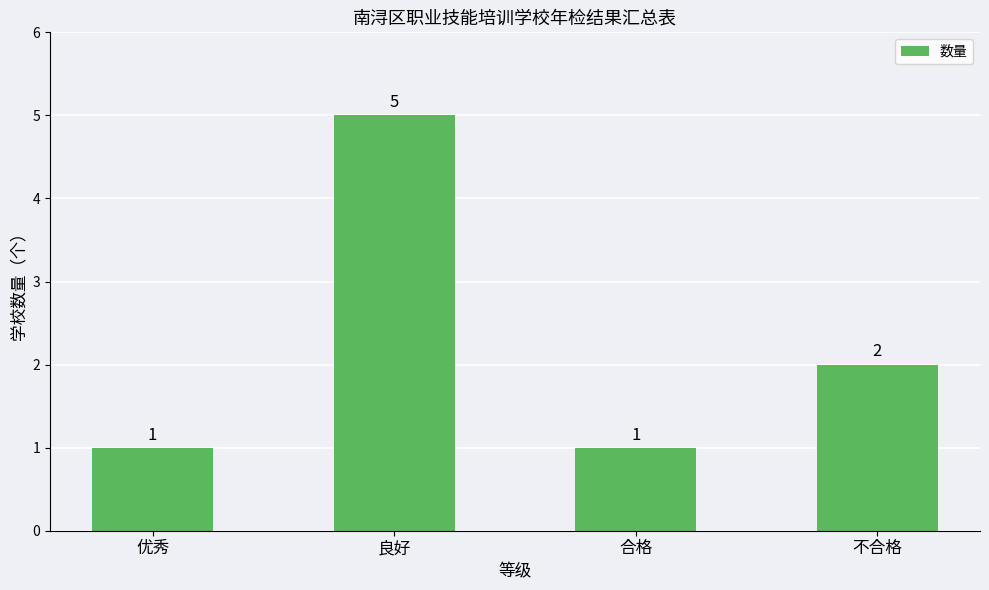

What is the difference between the values at 良好 and 合格?

4